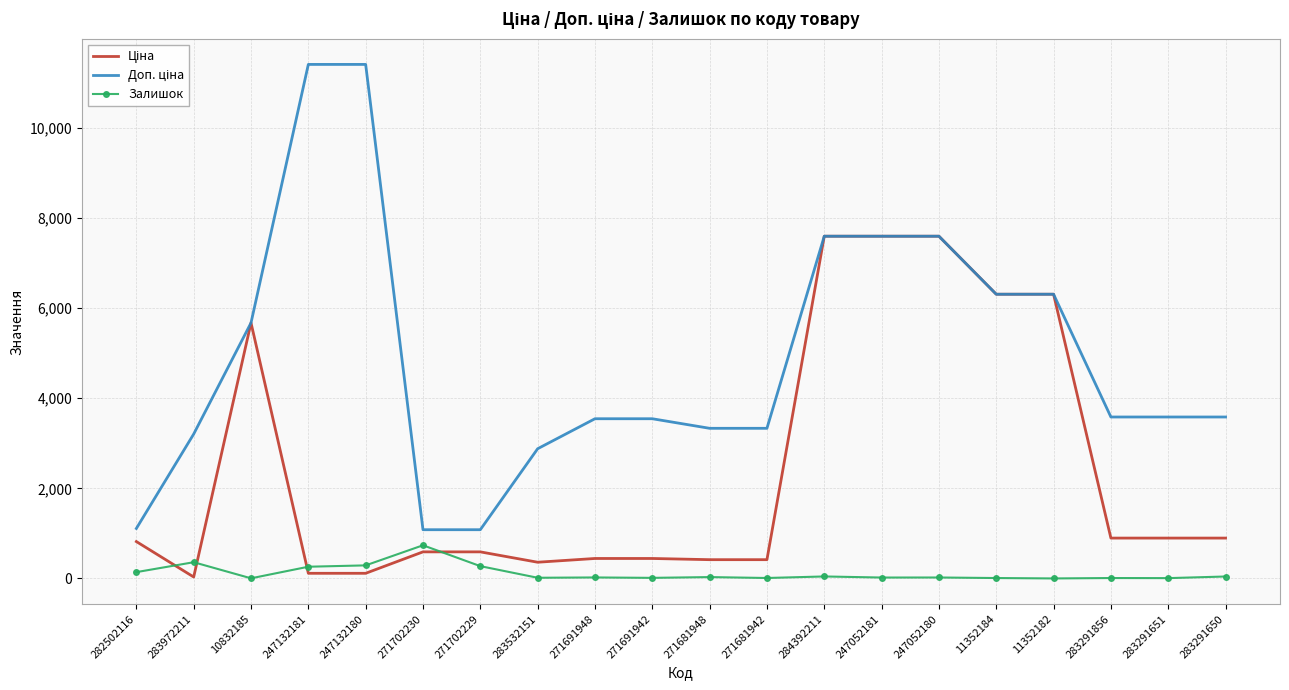

At which label does Залишок reach its peak?

271702230